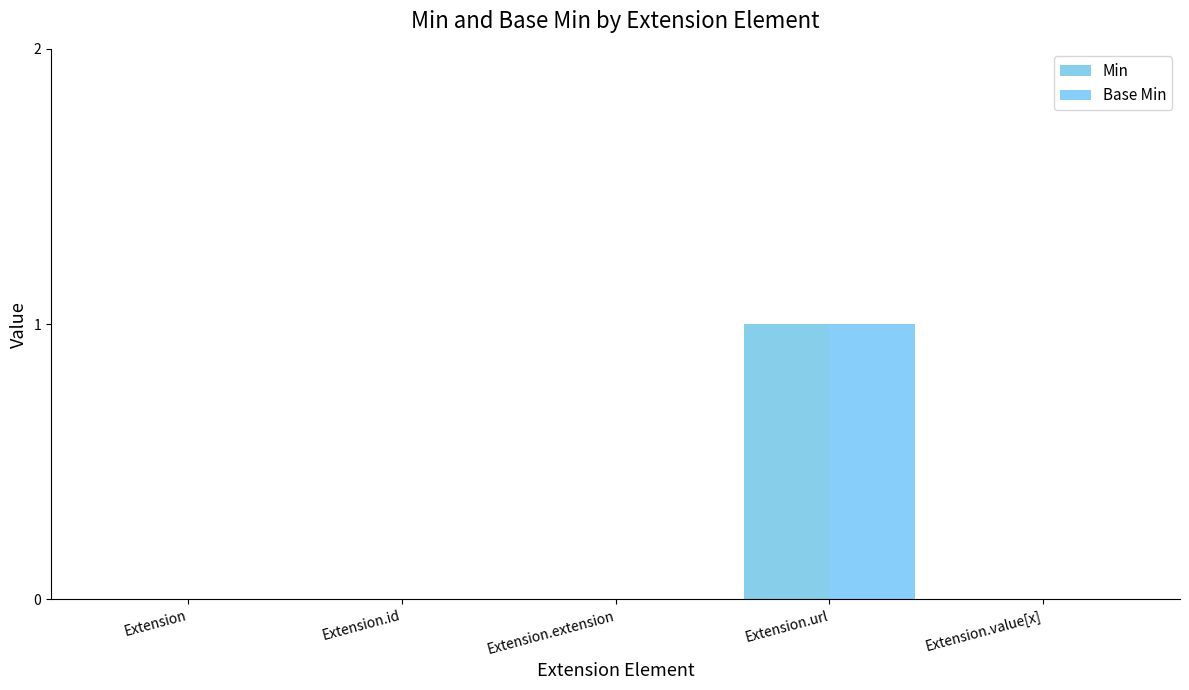

Is the value of Base Min at Extension.id greater than the value of Min at Extension?

No